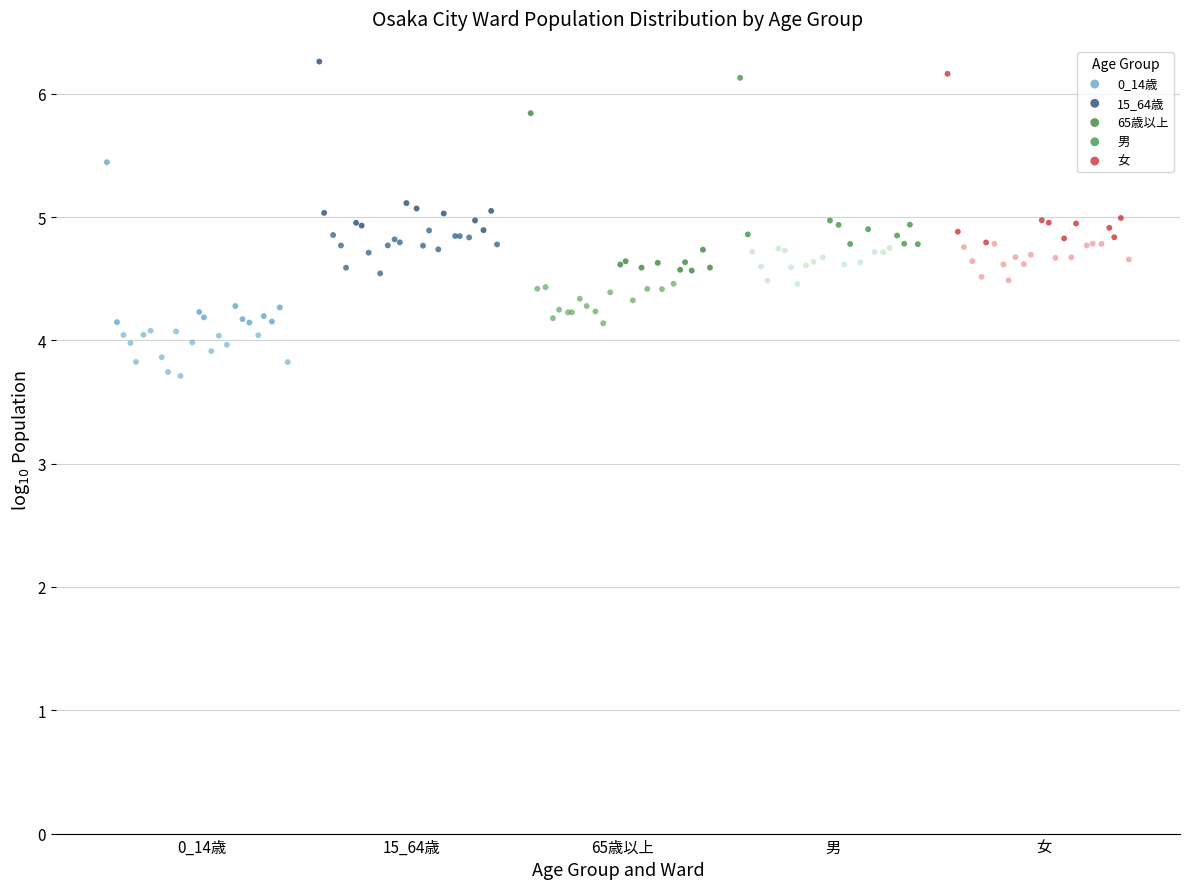

Which series contains the lowest Y value?

0_14歳